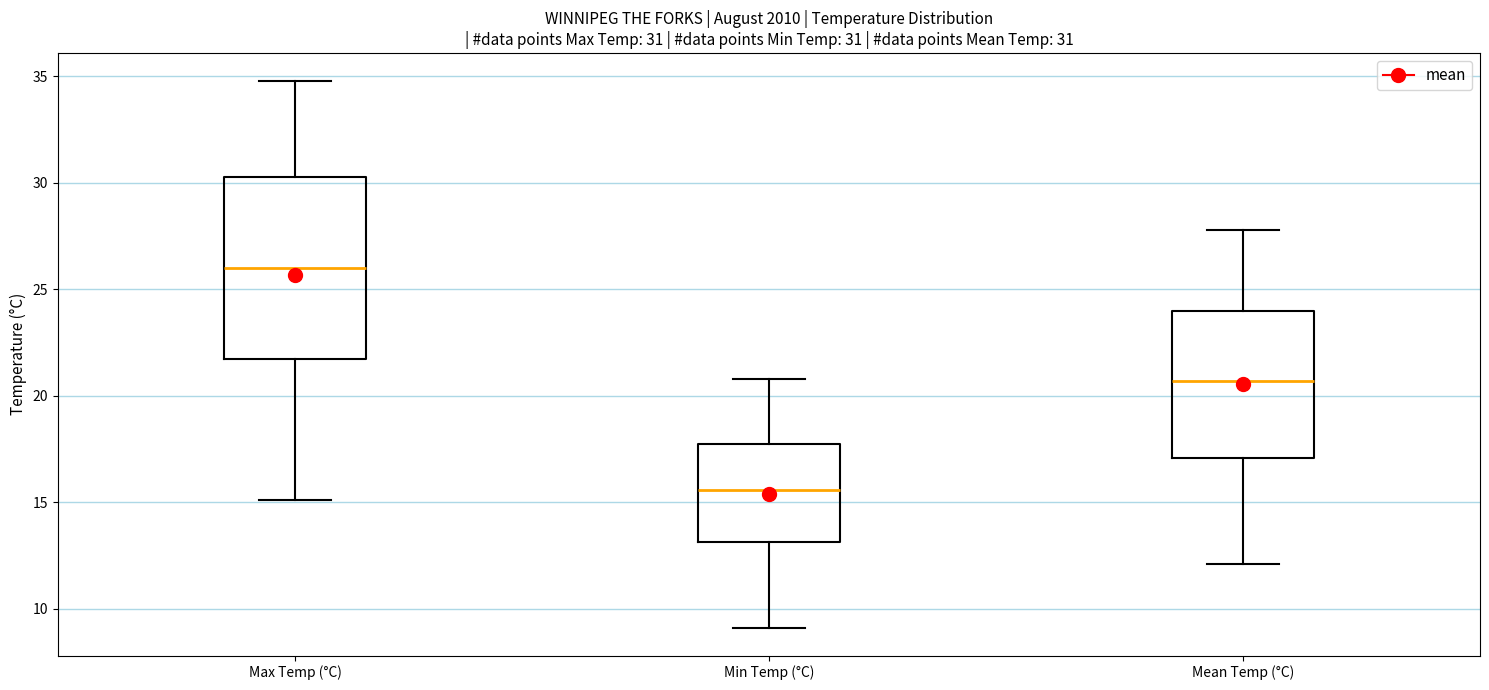

Comparing the boxes themselves (not the whiskers), which one is the tallest?

Max Temp (°C)